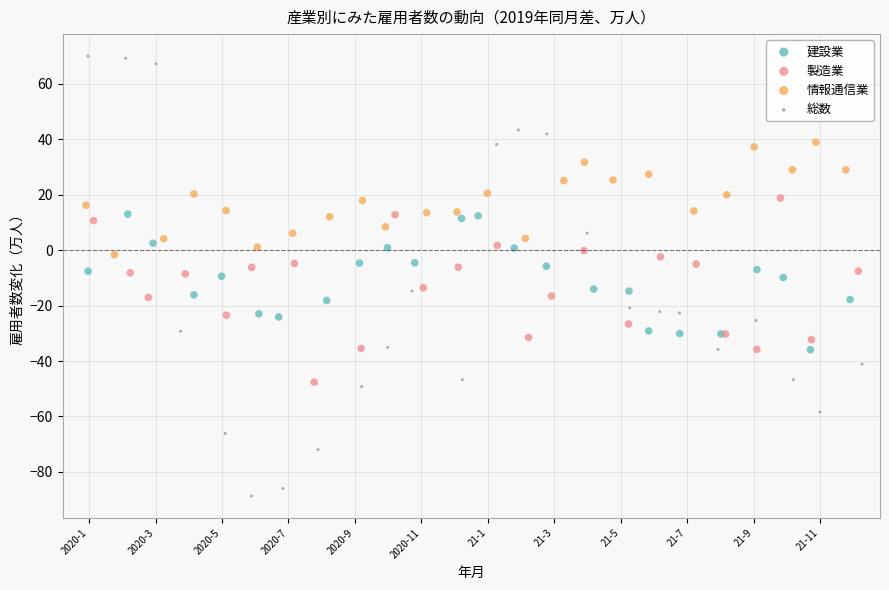

Which series contains the lowest Y value?

総数